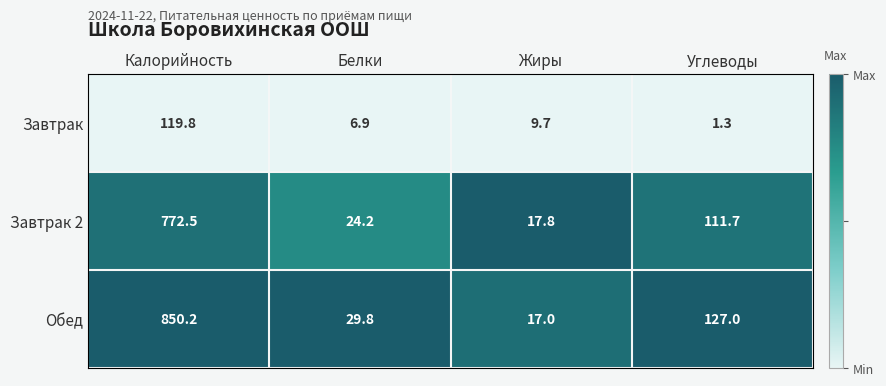

What is the smallest value displayed?

1.3